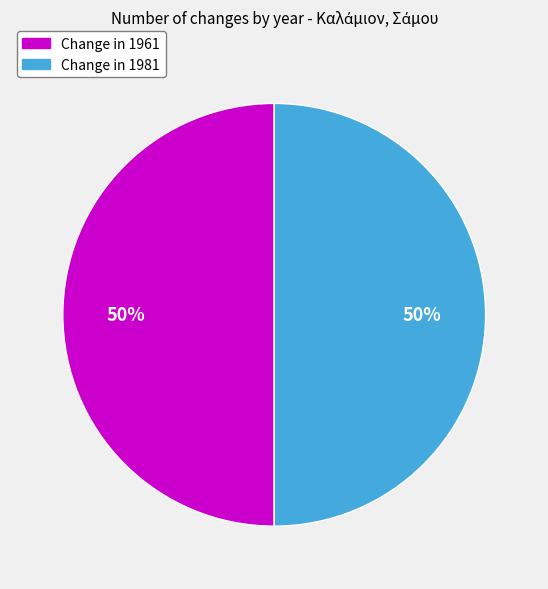

To the nearest percent, what is the average slice percentage?

50%